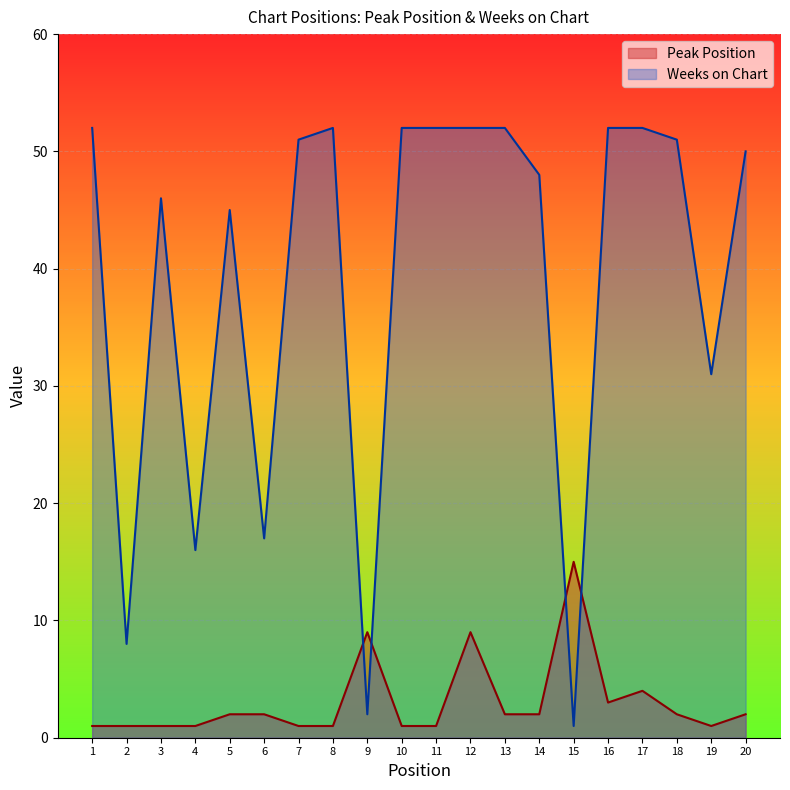

How many data points in Weeks on Chart are above 51?

8